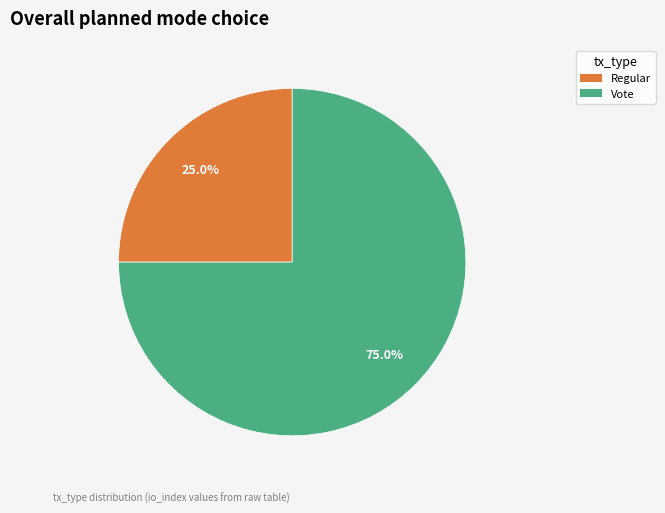

Count the number of slices in the pie.

2